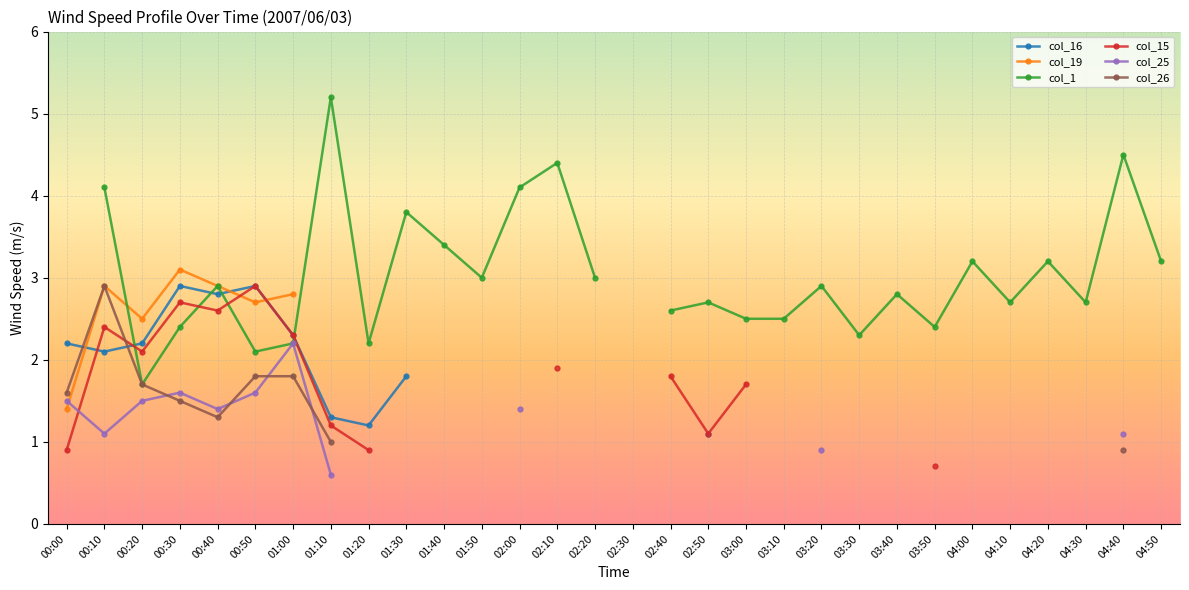

Is this an area chart (filled region under the line)?

No